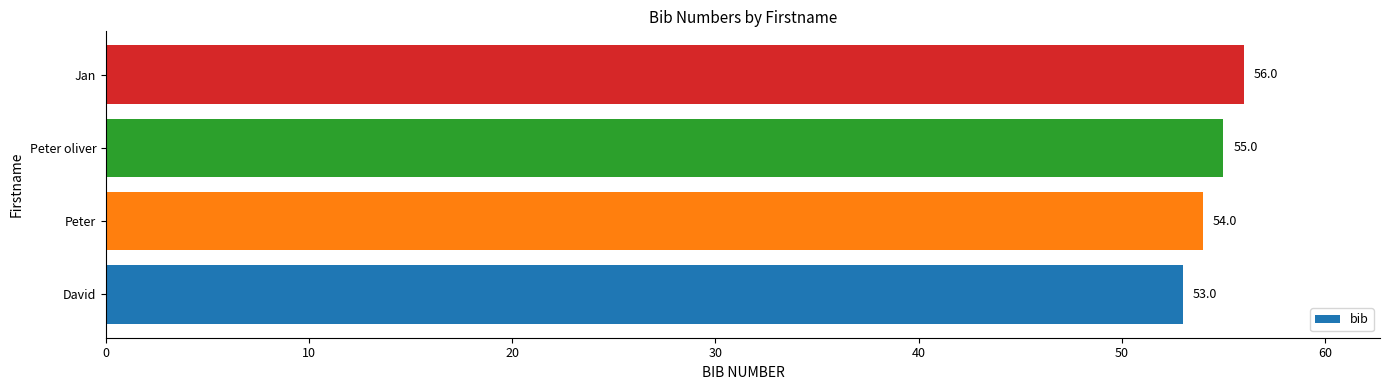

True or false: the data shows 99 at Jan.

False